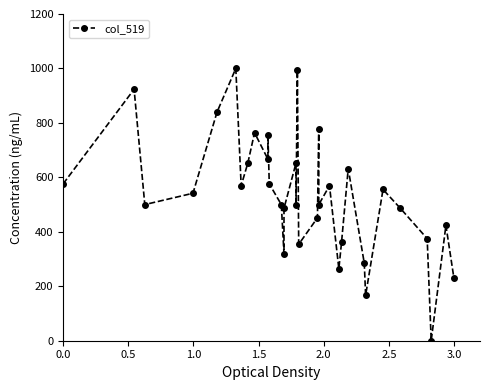

How many lines are shown in the chart?

1